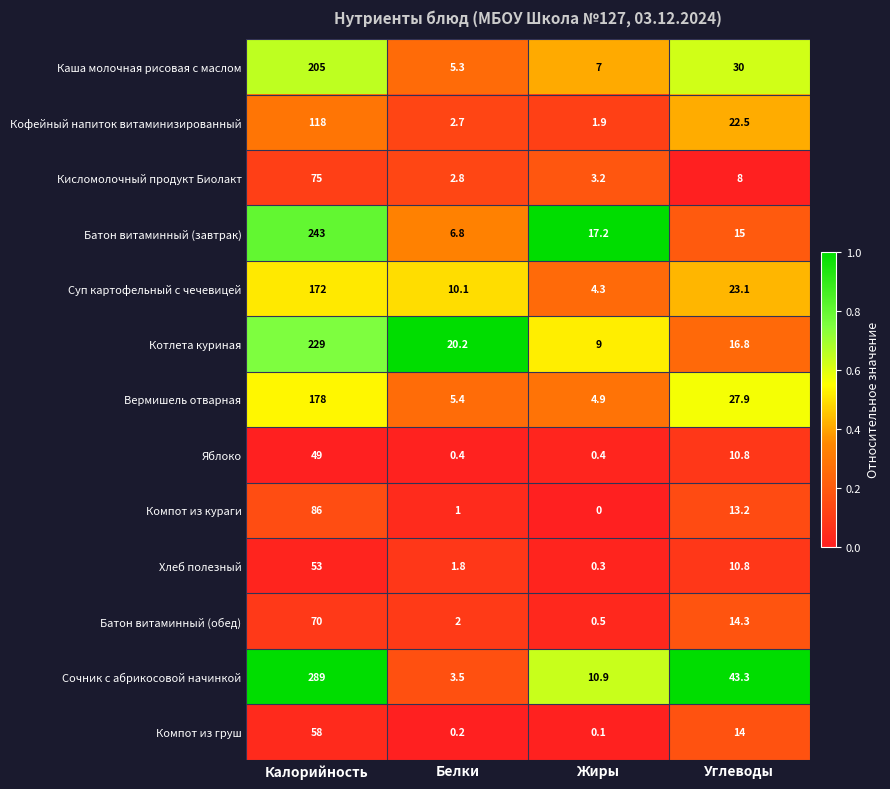

The value of Суп картофельный с чечевицей at Белки is 2.1. True or false?

False